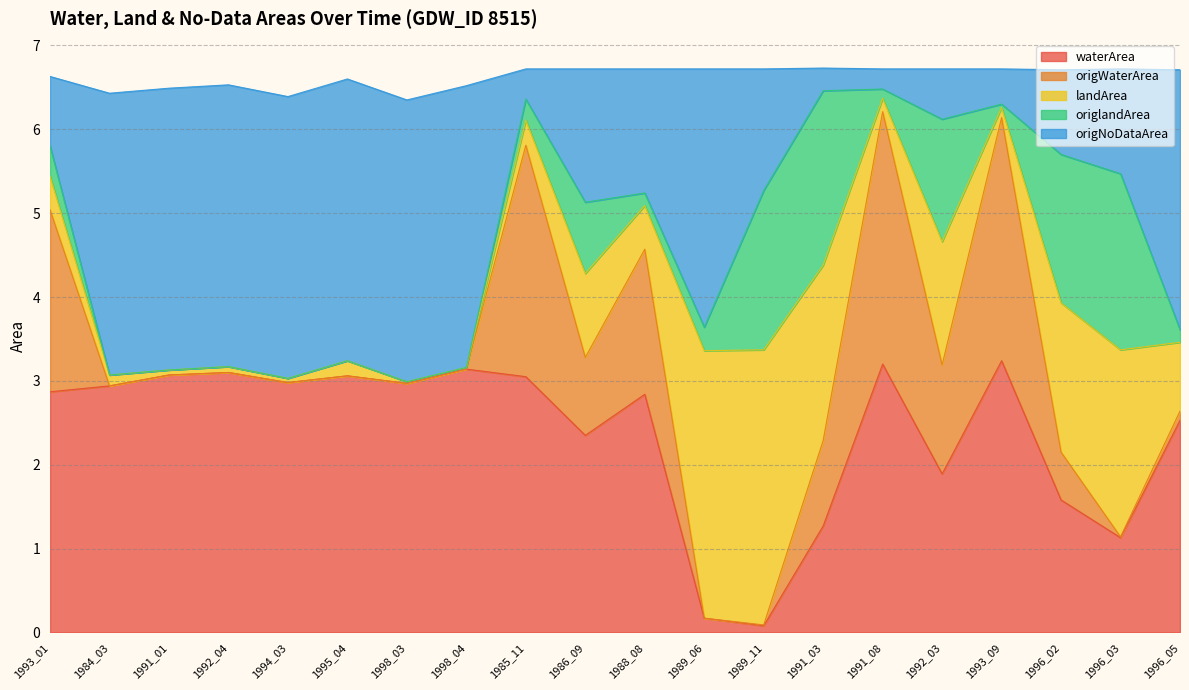

True or false: waterArea has a value of 5.0 at 1995_04.

False